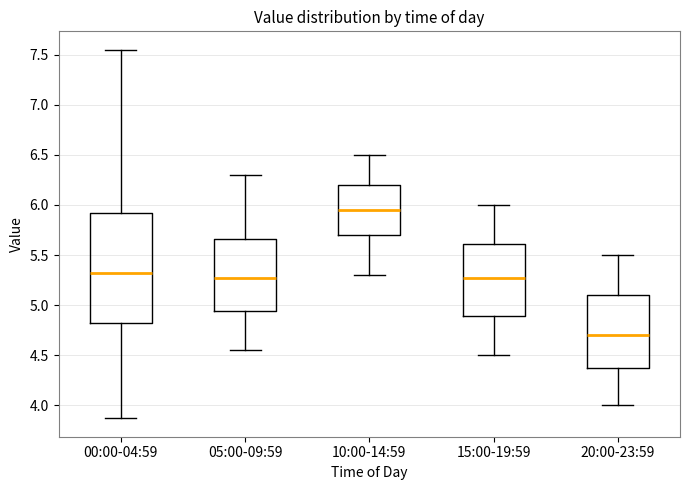

Reading left to right, transcribe this box plot: for each box, give where its median line is, the range the box spans, and where its two whiskers end, as read against the y-axis. The values are not printed on the chart, so give them approximately, as read against the axis.

00:00-04:59: median 5.35, box 4.85 to 5.90, whiskers 3.85 to 7.55
05:00-09:59: median 5.30, box 4.95 to 5.65, whiskers 4.55 to 6.30
10:00-14:59: median 5.95, box 5.70 to 6.20, whiskers 5.30 to 6.50
15:00-19:59: median 5.30, box 4.90 to 5.60, whiskers 4.50 to 6.00
20:00-23:59: median 4.70, box 4.40 to 5.10, whiskers 4.00 to 5.50